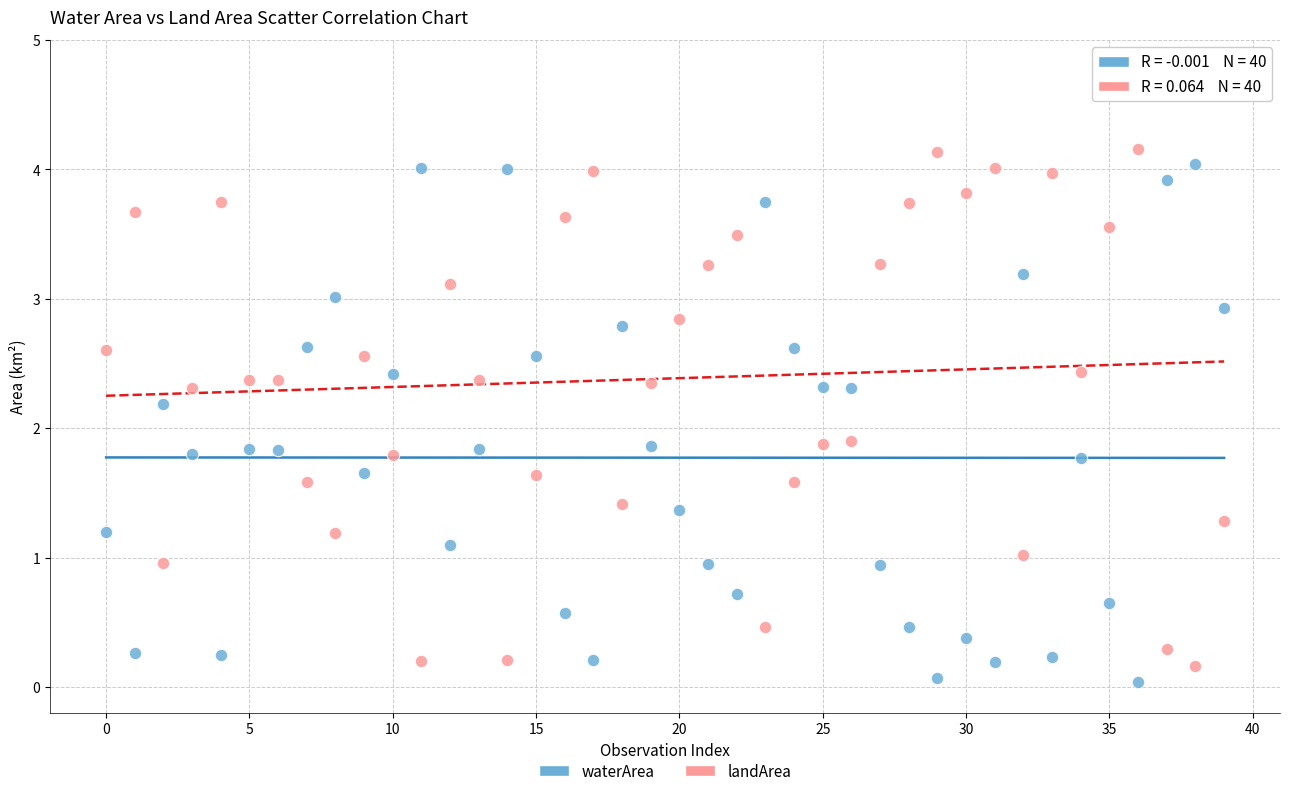

Which series contains the highest Y value?

landArea